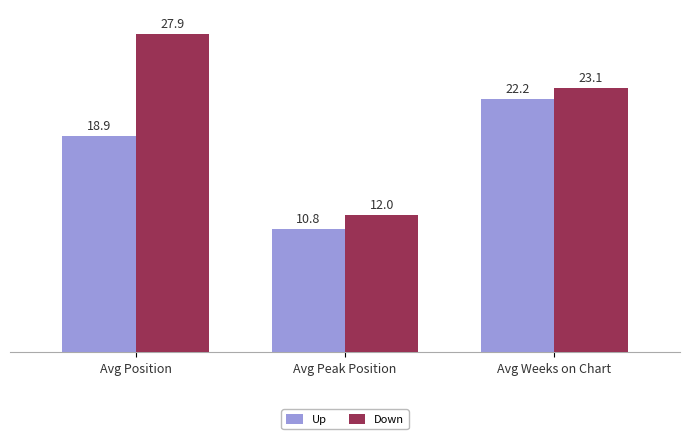

Is it true that Down equals 38.8 at Avg Position?

False